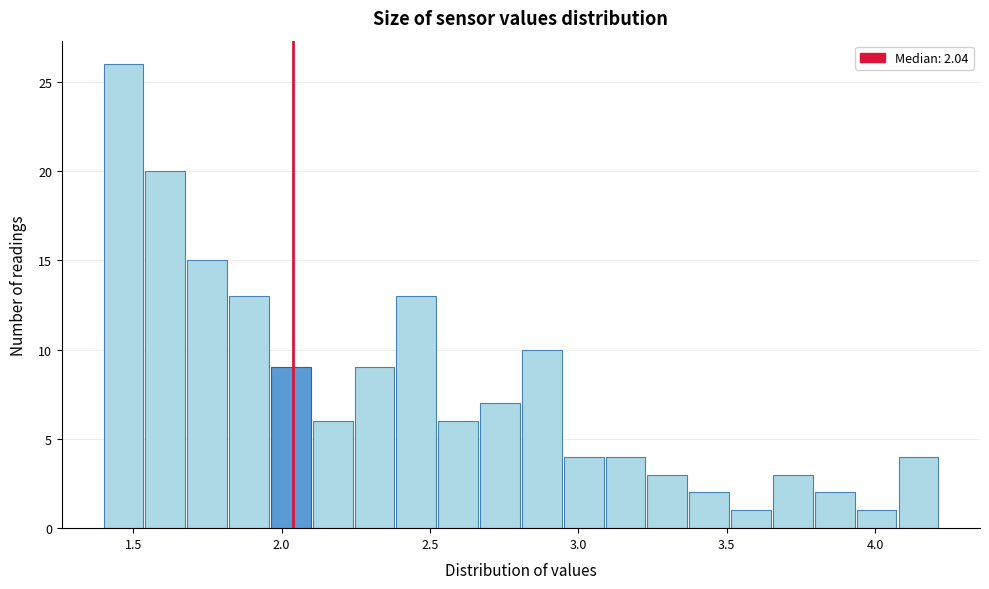

Around what value on the x-axis is the tallest bar? Give the approximate position of its centre, as read against the axis.

1.45